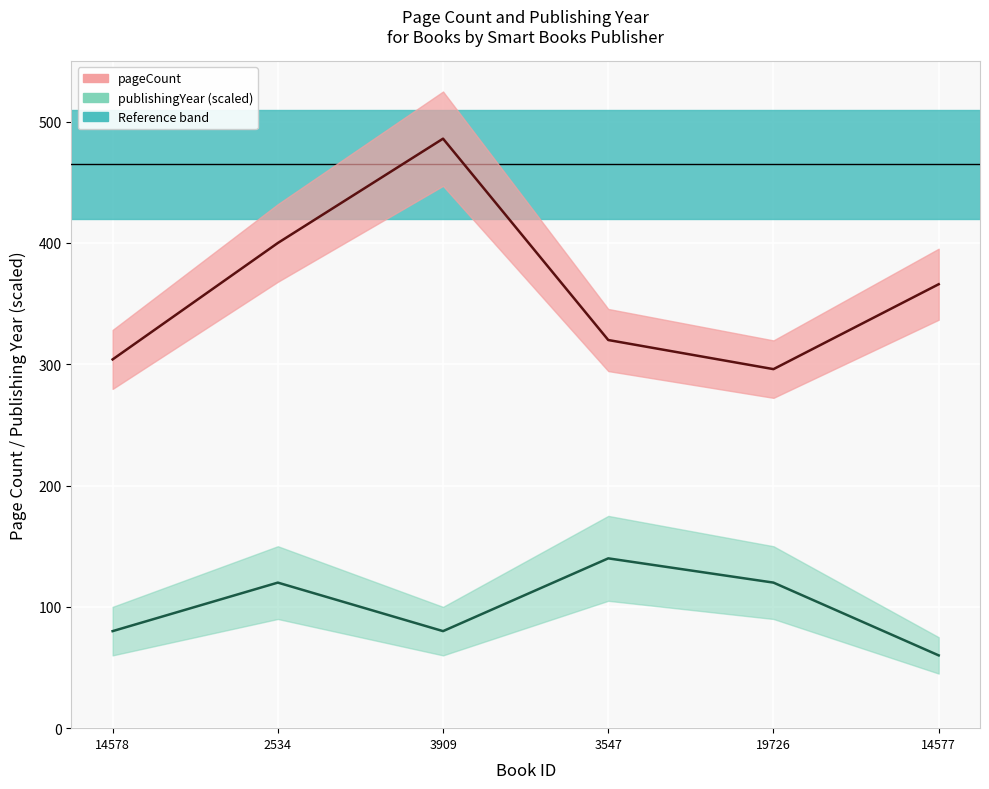

What is the total value across all series at 2534?

520